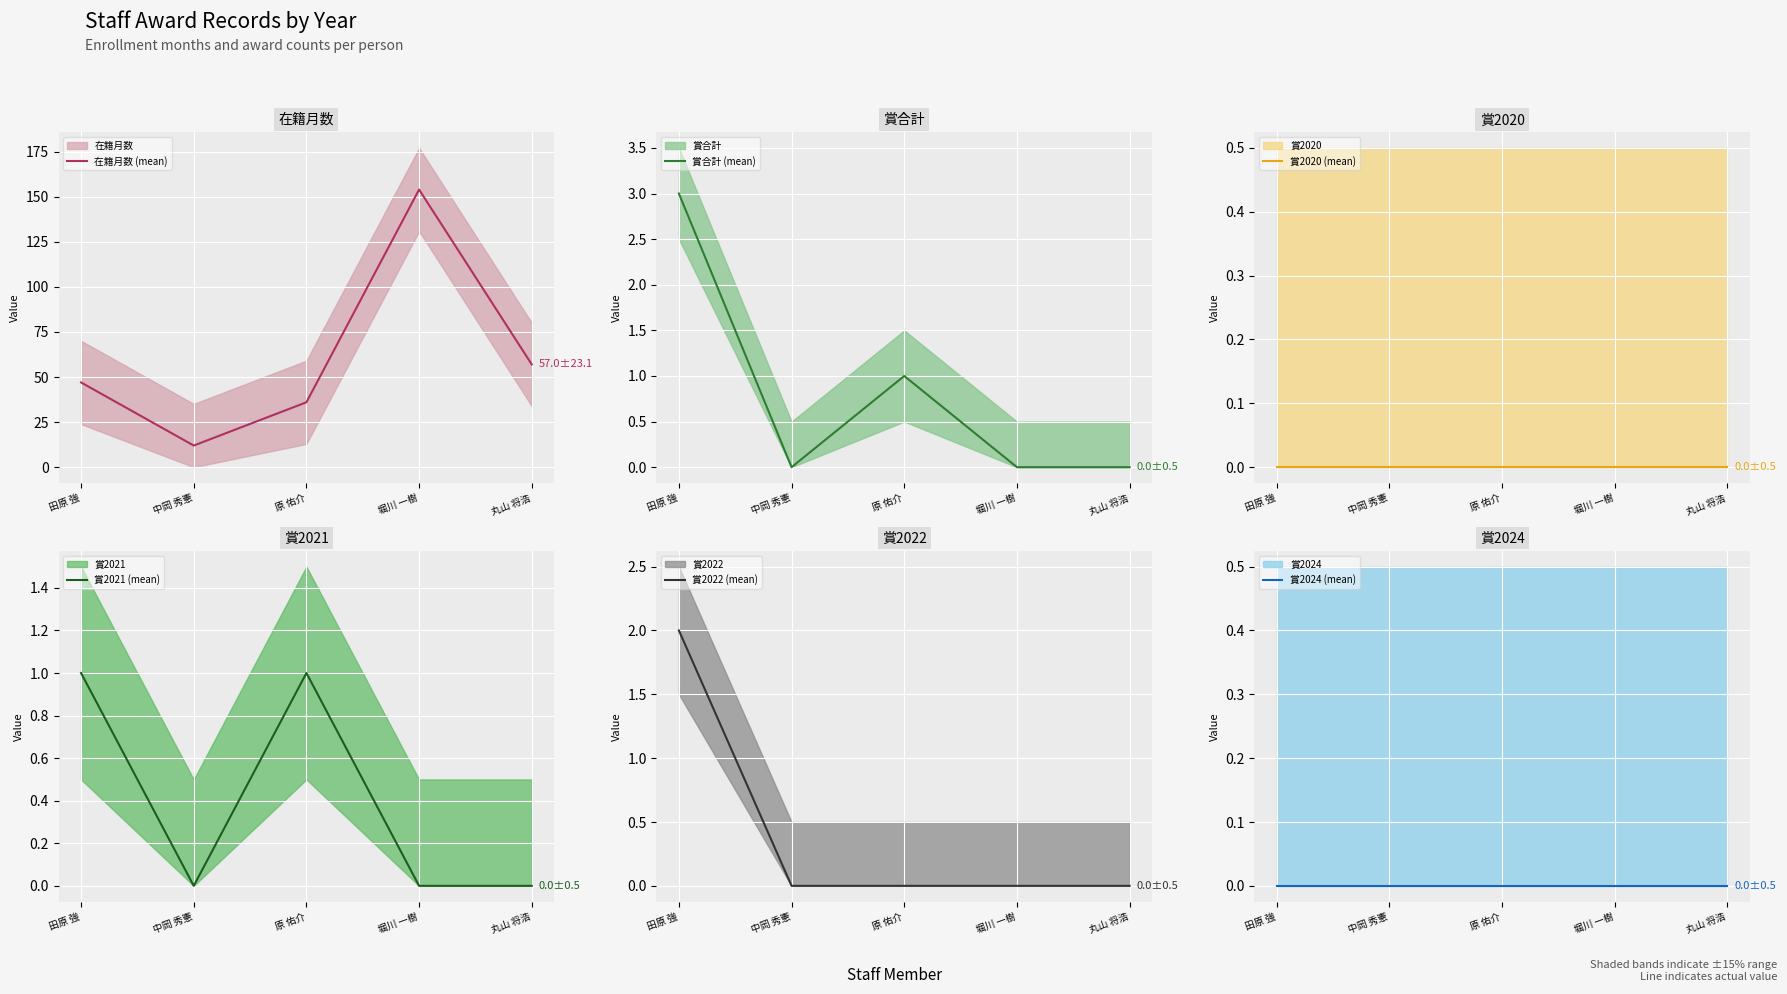

What is the value of the 賞2022 (mean) point at the 1st from the left?

2